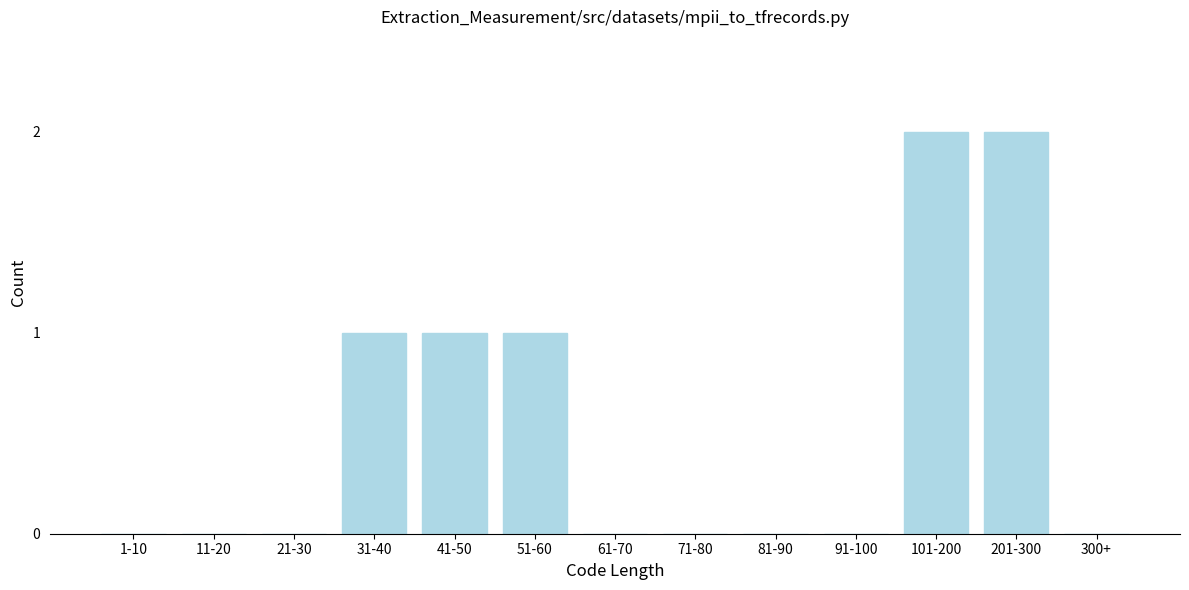

Reading left to right, transcribe all the data shown in this chart.

1-10=0	11-20=0	21-30=0	31-40=1	41-50=1	51-60=1	61-70=0	71-80=0	81-90=0	91-100=0	101-200=2	201-300=2	300+=0